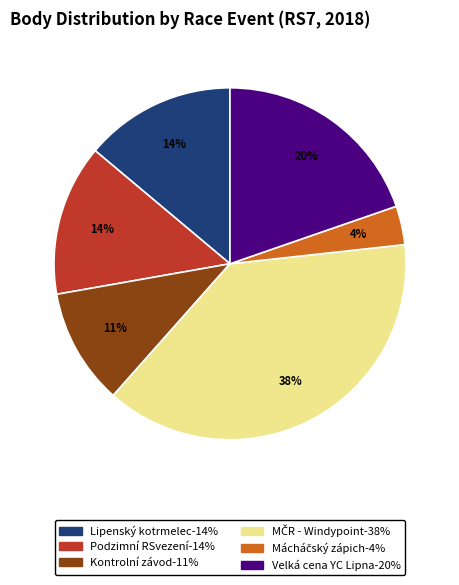

Combined, do Velká cena YC Lipna-20% and Podzimní RSvezení-14% account for over 50%?

No